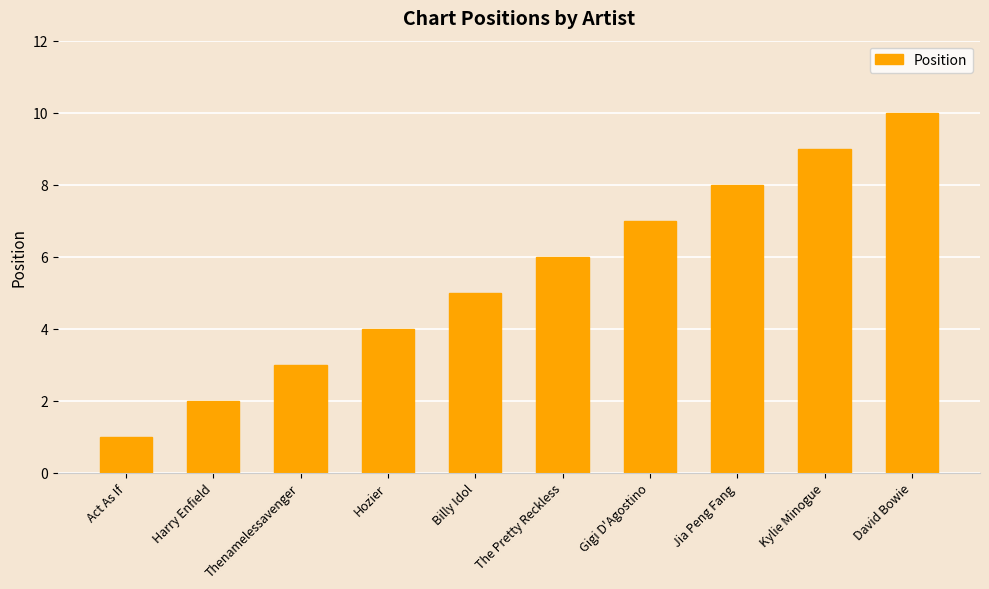

What is the sum of the values at Gigi D'Agostino and David Bowie?

17